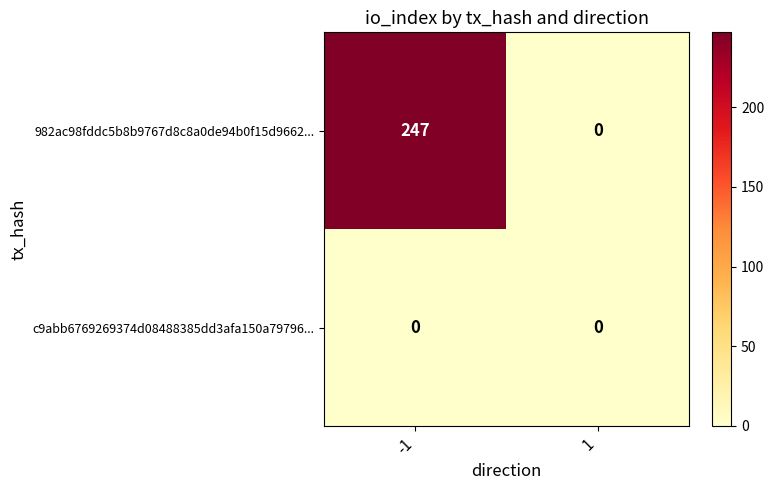

True or false: 982ac98fddc5b8b9767d8c8a0de94b0f15d9662... has a value of 0 at 1.

True